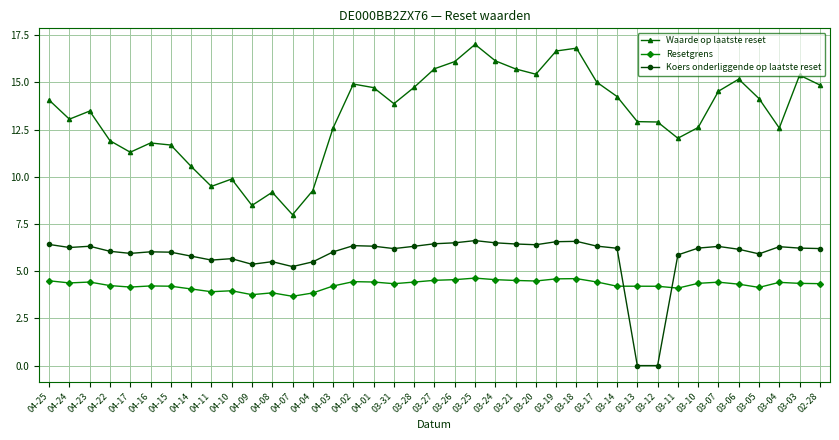

True or false: Koers onderliggende op laatste reset has more than 2 points higher than both neighbors.

True